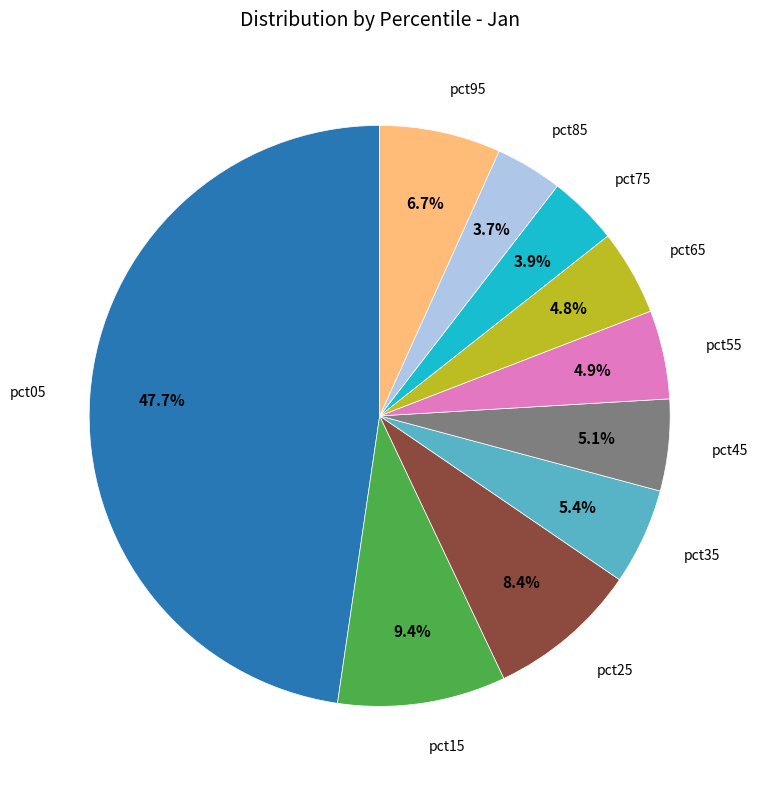

Is there a majority slice in this chart?

No